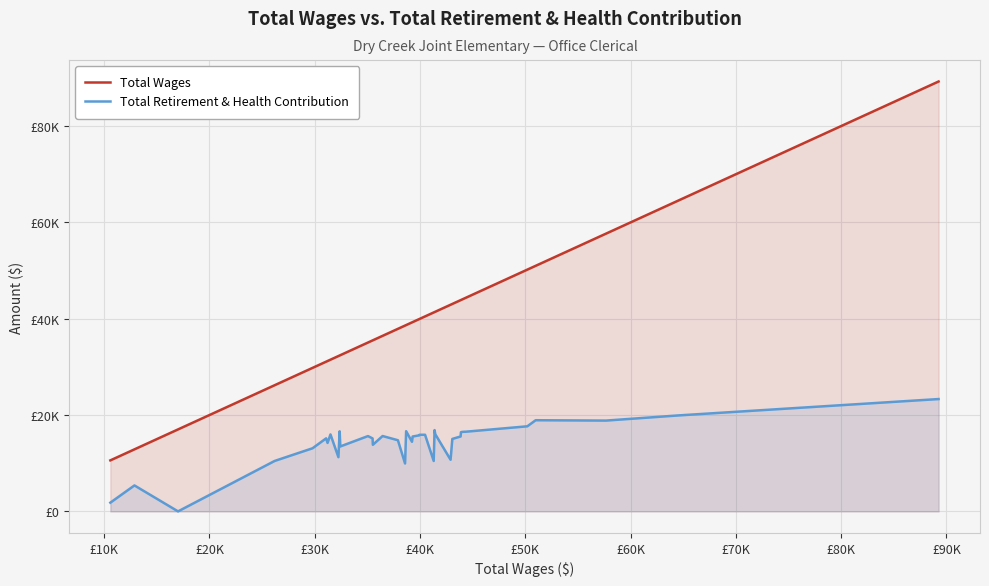

Reading left to right, list all the values displayed in this chart.

Total Wages: 10591	12880	17019	26196	29794	31085	31219	31498	32251	32370	32432	35059	35496	35523	36450	37902	38580	38685	39239	39302	39938	39953	40480	41302	41385	41451	42904	43072	43858	43887	43977	44247	44292	50192	50987	57664	64548	89255
Total Retirement & Health Contribution: 1811	5388	0	10472	13104	15160	14211	15982	11255	16621	13484	15635	15148	13828	15645	14771	9948	16646	14445	15547	15790	15901	15910	10468	16878	16025	10718	15045	15552	16423	16493	16540	16531	17664	18927	18852	19925	23323